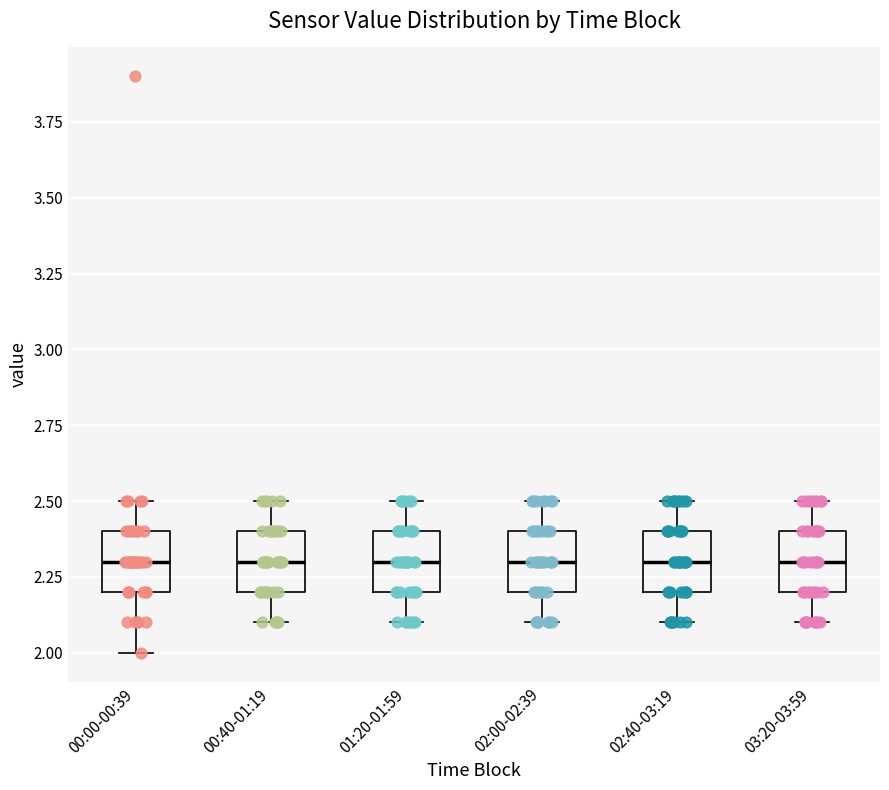

Reading left to right, transcribe this box plot: for each box, give where its median line is, the range the box spans, and where its two whiskers end, as read against the y-axis. The values are not printed on the chart, so give them approximately, as read against the axis.

00:00-00:39: median 2.3, box 2.2 to 2.4, whiskers 2.0 to 2.5
00:40-01:19: median 2.3, box 2.2 to 2.4, whiskers 2.1 to 2.5
01:20-01:59: median 2.3, box 2.2 to 2.4, whiskers 2.1 to 2.5
02:00-02:39: median 2.3, box 2.2 to 2.4, whiskers 2.1 to 2.5
02:40-03:19: median 2.3, box 2.2 to 2.4, whiskers 2.1 to 2.5
03:20-03:59: median 2.3, box 2.2 to 2.4, whiskers 2.1 to 2.5